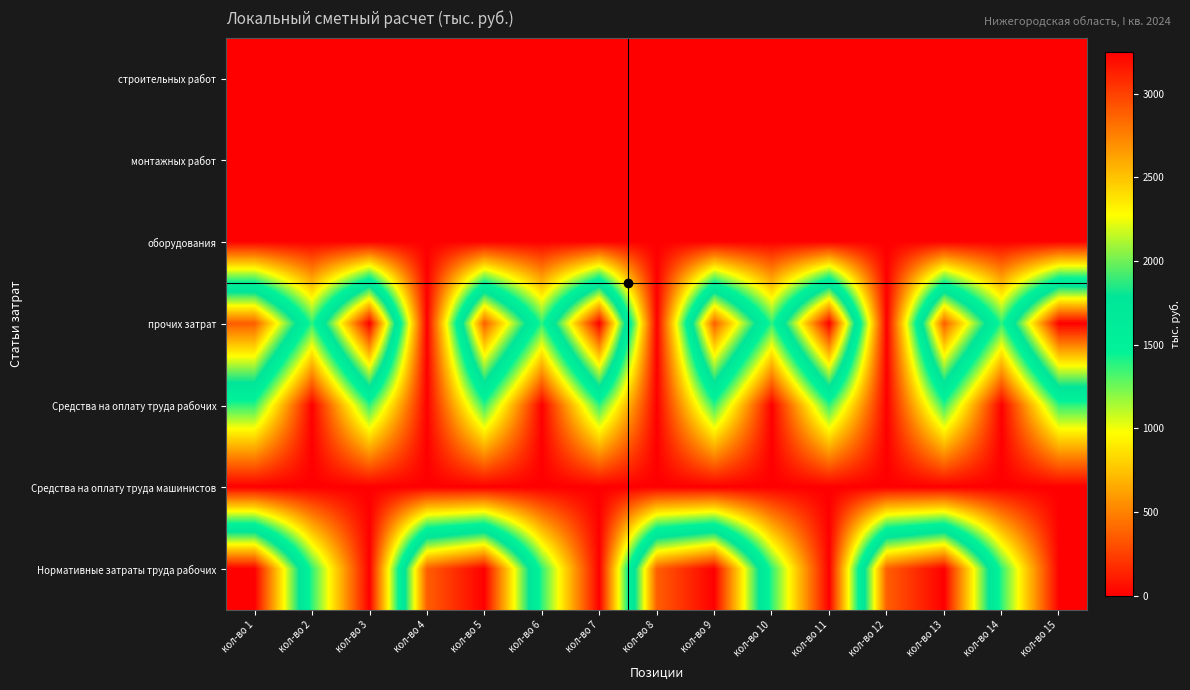

Reading right to left, transcribe all the data shown in this chart.

строительных работ: кол-во 15=0.0	кол-во 14=0.0	кол-во 13=0.0	кол-во 12=0.0	кол-во 11=0.0	кол-во 10=0.0	кол-во 9=0.0	кол-во 8=0.0	кол-во 7=0.0	кол-во 6=0.0	кол-во 5=0.0	кол-во 4=0.0	кол-во 3=0.0	кол-во 2=0.0	кол-во 1=0.0
монтажных работ: кол-во 15=0.0	кол-во 14=0.0	кол-во 13=0.0	кол-во 12=0.0	кол-во 11=0.0	кол-во 10=0.0	кол-во 9=0.0	кол-во 8=0.0	кол-во 7=0.0	кол-во 6=0.0	кол-во 5=0.0	кол-во 4=0.0	кол-во 3=0.0	кол-во 2=0.0	кол-во 1=0.0
оборудования: кол-во 15=0.0	кол-во 14=0.0	кол-во 13=0.0	кол-во 12=0.0	кол-во 11=0.0	кол-во 10=0.0	кол-во 9=0.0	кол-во 8=0.0	кол-во 7=0.0	кол-во 6=0.0	кол-во 5=0.0	кол-во 4=0.0	кол-во 3=0.0	кол-во 2=0.0	кол-во 1=0.0
прочих затрат: кол-во 15=3249.2	кол-во 14=1374.3	кол-во 13=2886.0	кол-во 12=0.0	кол-во 11=3249.2	кол-во 10=1374.3	кол-во 9=2886.0	кол-во 8=0.0	кол-во 7=3249.2	кол-во 6=1374.3	кол-во 5=2886.0	кол-во 4=0.0	кол-во 3=3249.2	кол-во 2=1374.3	кол-во 1=2886.0
Средства на оплату труда рабочих: кол-во 15=1374.3	кол-во 14=0.0	кол-во 13=1374.3	кол-во 12=0.0	кол-во 11=1374.3	кол-во 10=0.0	кол-во 9=1374.3	кол-во 8=0.0	кол-во 7=1374.3	кол-во 6=0.0	кол-во 5=1374.3	кол-во 4=0.0	кол-во 3=1374.3	кол-во 2=0.0	кол-во 1=1374.3
Средства на оплату труда машинистов: кол-во 15=0.0	кол-во 14=0.0	кол-во 13=0.0	кол-во 12=0.0	кол-во 11=0.0	кол-во 10=0.0	кол-во 9=0.0	кол-во 8=0.0	кол-во 7=0.0	кол-во 6=0.0	кол-во 5=0.0	кол-во 4=0.0	кол-во 3=0.0	кол-во 2=0.0	кол-во 1=0.0
Нормативные затраты труда рабочих: кол-во 15=0.0	кол-во 14=1374.3	кол-во 13=3249.2	кол-во 12=2886.0	кол-во 11=0.0	кол-во 10=1374.3	кол-во 9=3249.2	кол-во 8=2886.0	кол-во 7=0.0	кол-во 6=1374.3	кол-во 5=3249.2	кол-во 4=2886.0	кол-во 3=0.0	кол-во 2=1374.3	кол-во 1=3249.2